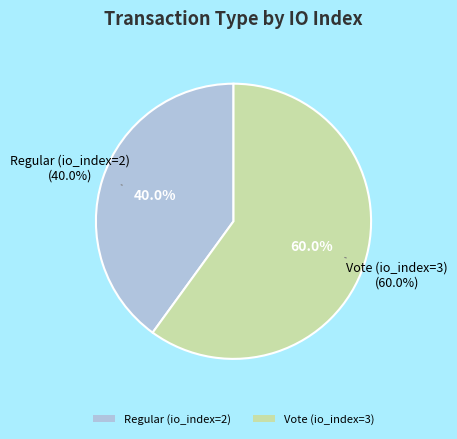

Which slice is the smallest?

Regular (io_index=2)